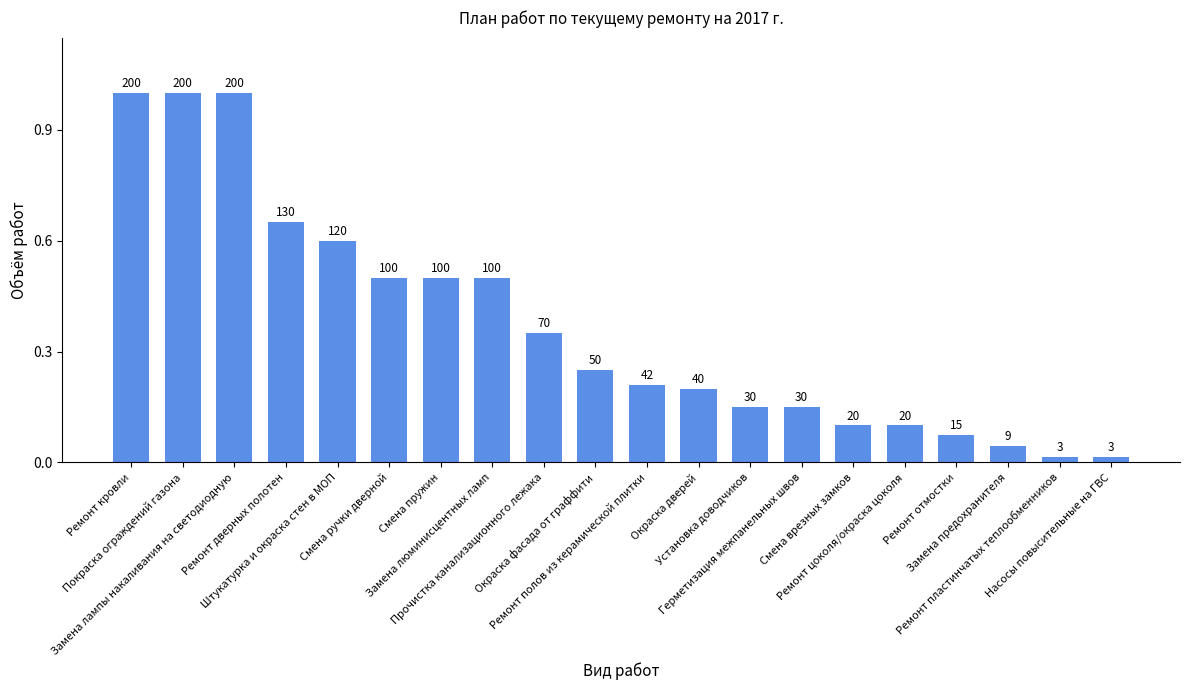

How many bars are there in total?

20